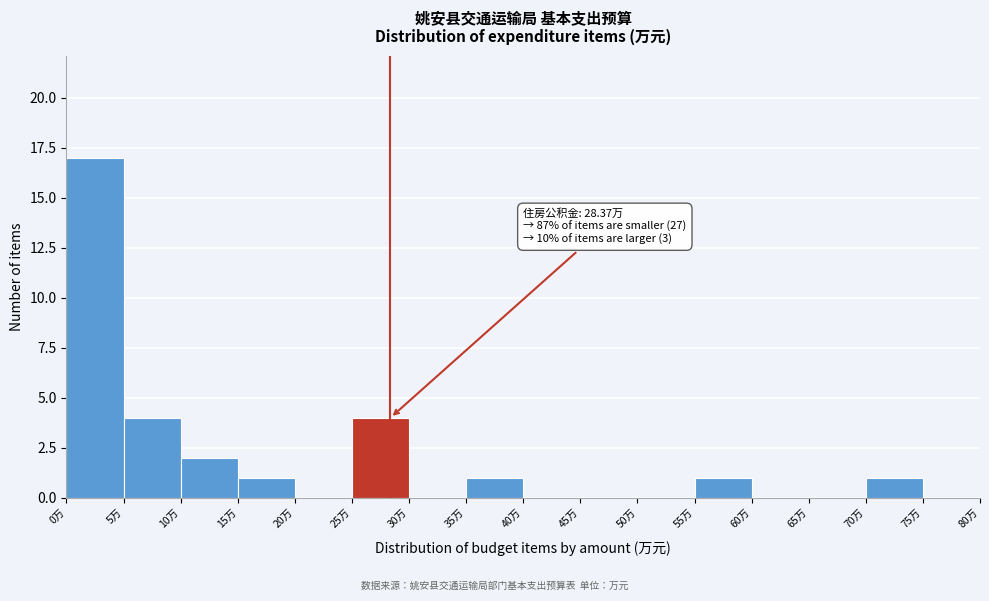

Over which range of the x-axis is the bar tallest?

0 to 5